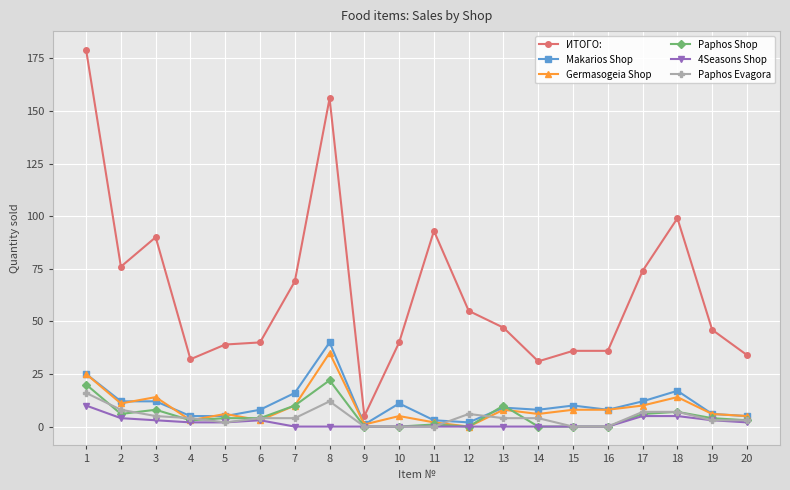

Reading left to right, what are all the values shown in this chart?

ИТОГО:: 179	76	90	32	39	40	69	156	5	40	93	55	47	31	36	36	74	99	46	34
Makarios Shop: 25	12	12	5	5	8	16	40	1	11	3	2	9	8	10	8	12	17	6	5
Germasogeia Shop: 25	11	14	3	6	3	10	35	1	5	2	0	8	6	8	8	10	14	6	5
Paphos Shop: 20	6	8	3	4	4	10	22	0	0	1	0	10	0	0	0	6	7	4	3
4Seasons Shop: 10	4	3	2	2	3	0	0	0	0	0	0	0	0	0	0	5	5	3	2
Paphos Evagora: 16	8	5	4	2	4	4	12	0	0	0	6	4	4	0	0	7	7	3	3